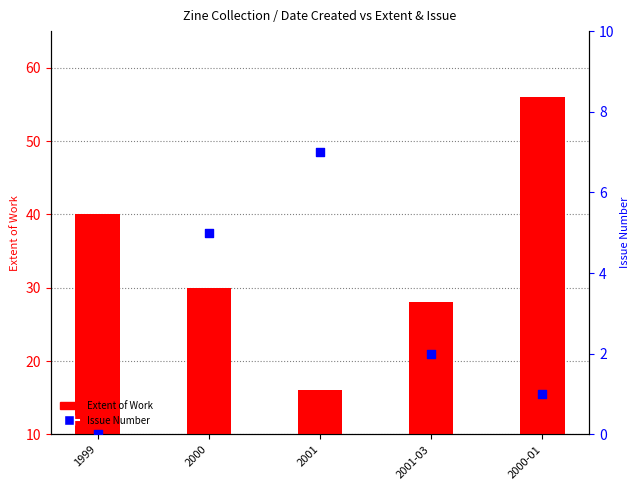

Which series has the largest total across all categories?

Extent of Work